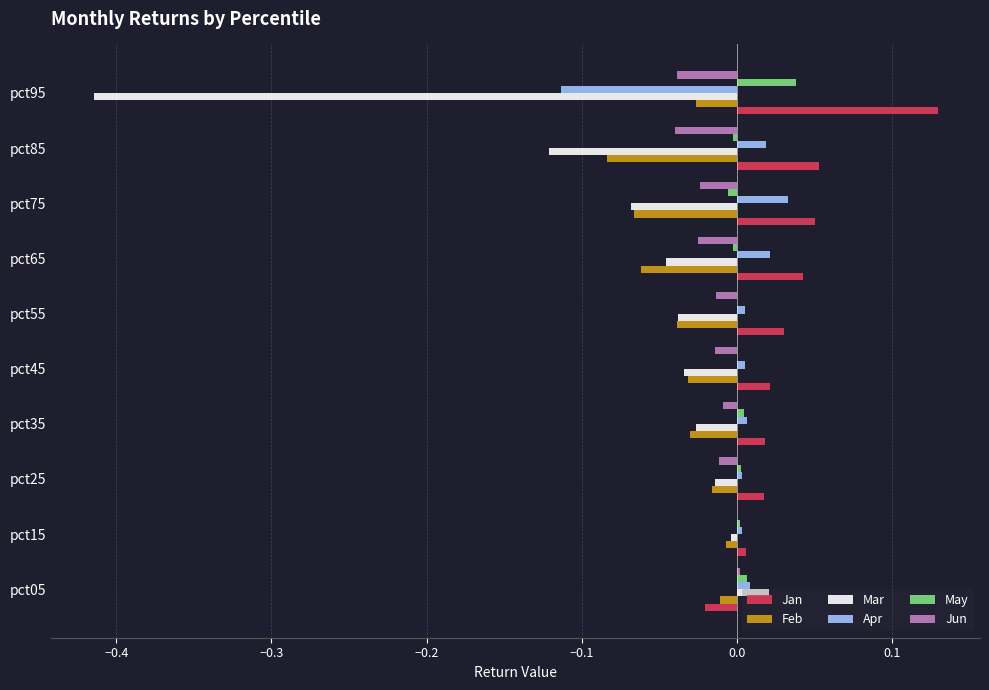

Which series has the largest total across all categories?

Jan